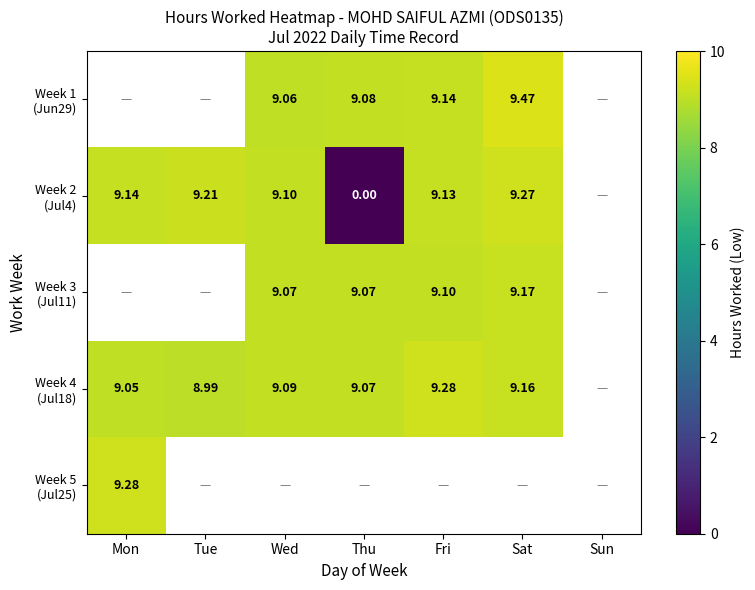

Where is Week 4 (Jul18) nearest to the value 9?

Tue